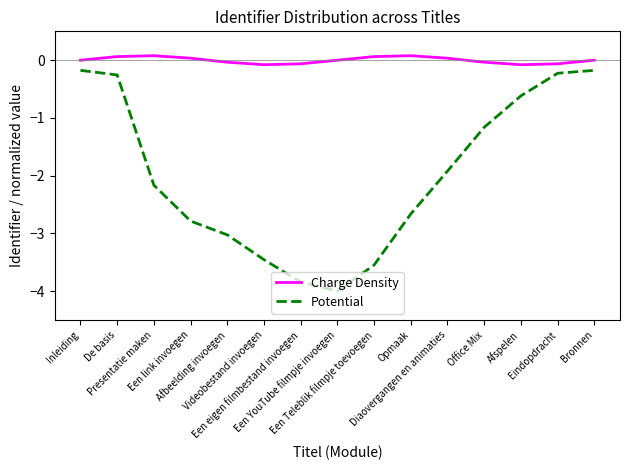

What is the difference between the second highest and second lowest values in the Charge Density series?

0.2